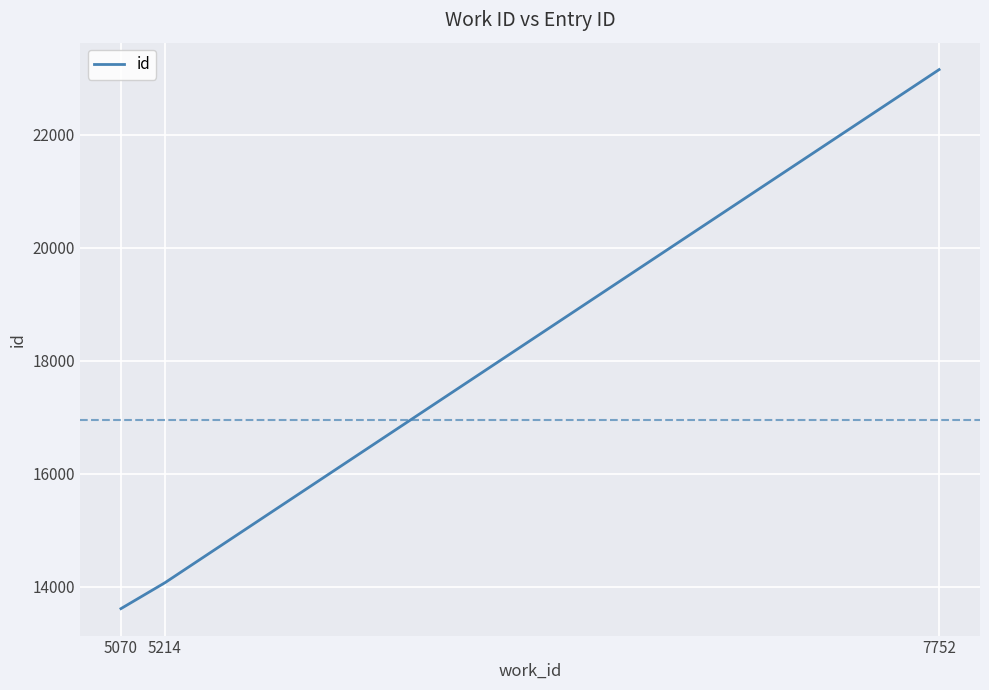

What is the change in value from 5070 to 5214?

+458